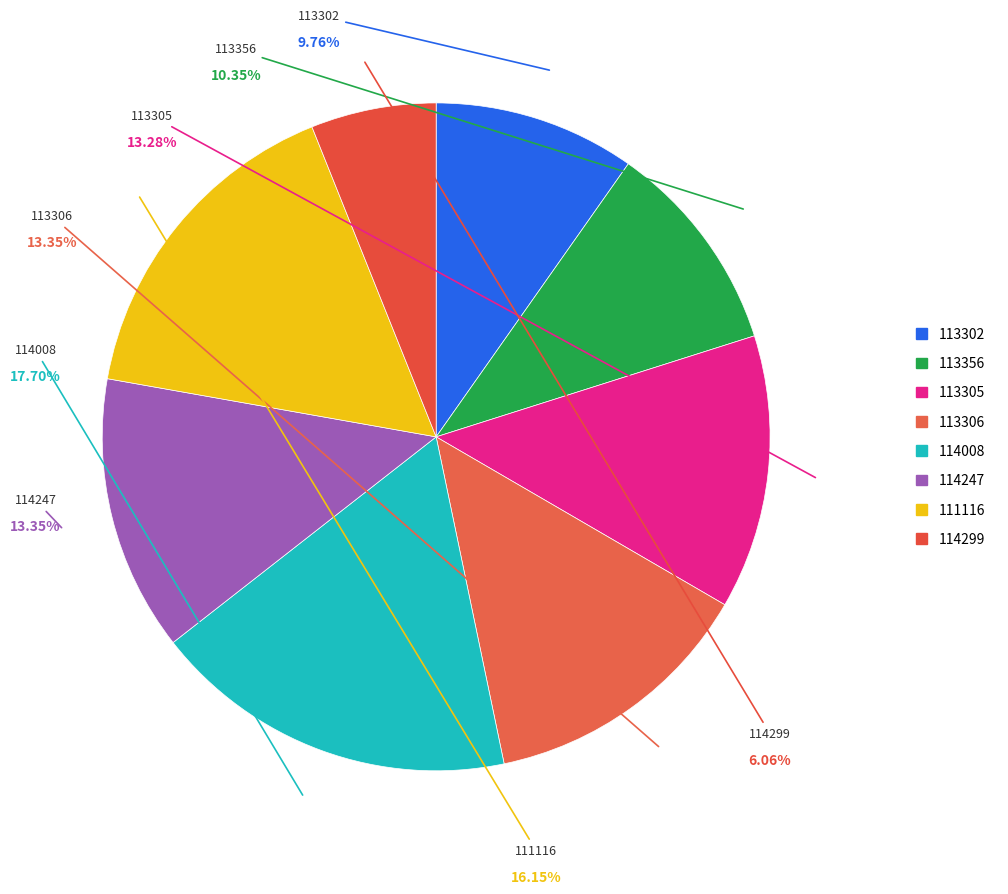

How many segments does this pie chart have?

8